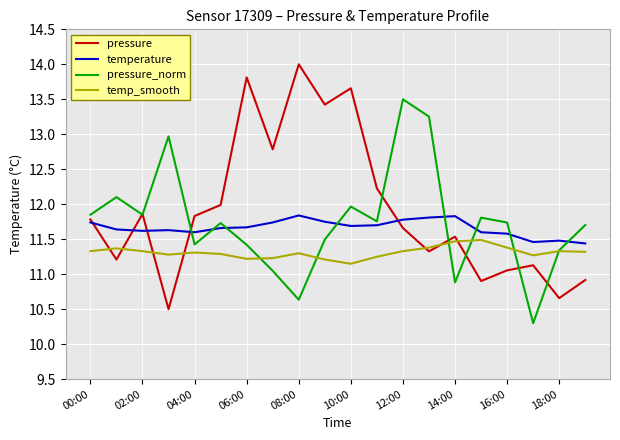

True or false: pressure and temp_smooth intersect in this chart.

True